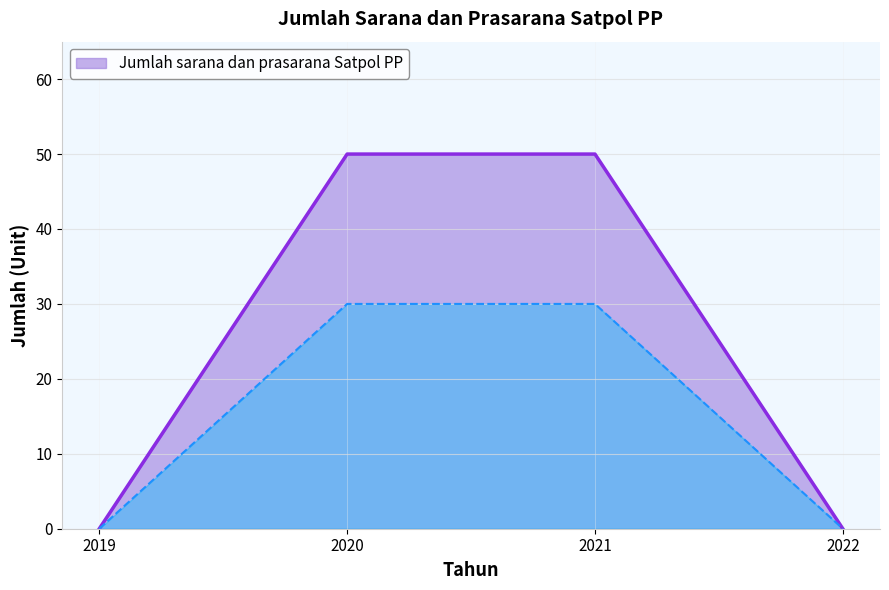

True or false: the data shows 24 at 2022.

False